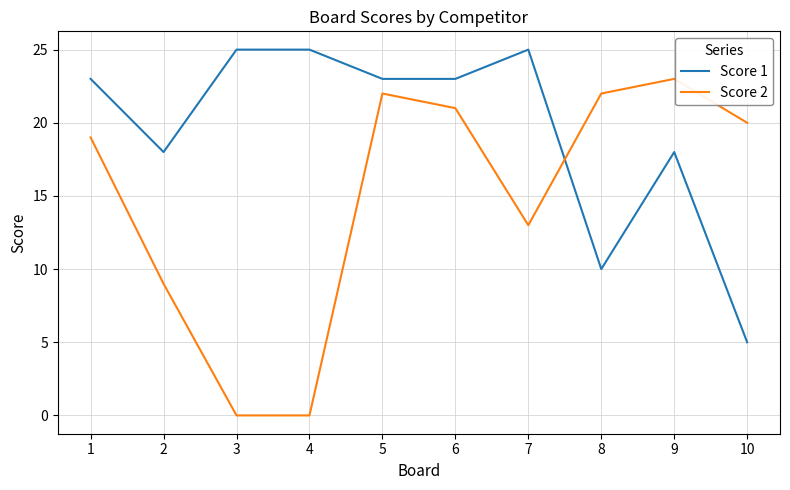

Reading left to right, what are all the values shown in this chart?

Score 1: 1=23	2=18	3=25	4=25	5=23	6=23	7=25	8=10	9=18	10=5
Score 2: 1=19	2=9	3=0	4=0	5=22	6=21	7=13	8=22	9=23	10=20